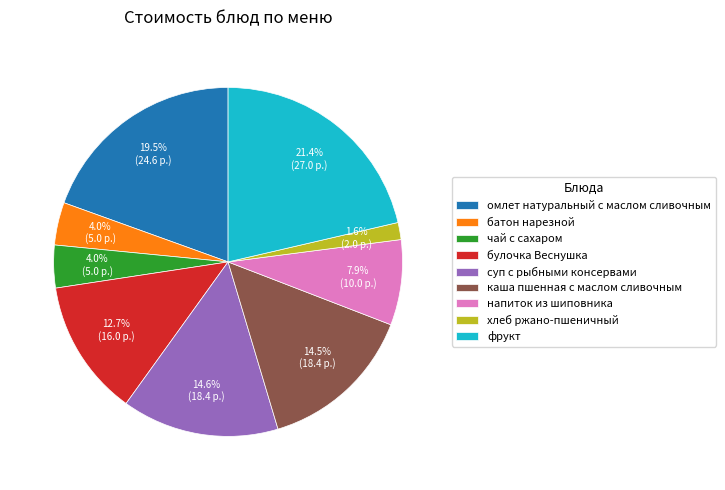

What is the smallest slice in the pie chart?

хлеб ржано-пшеничный